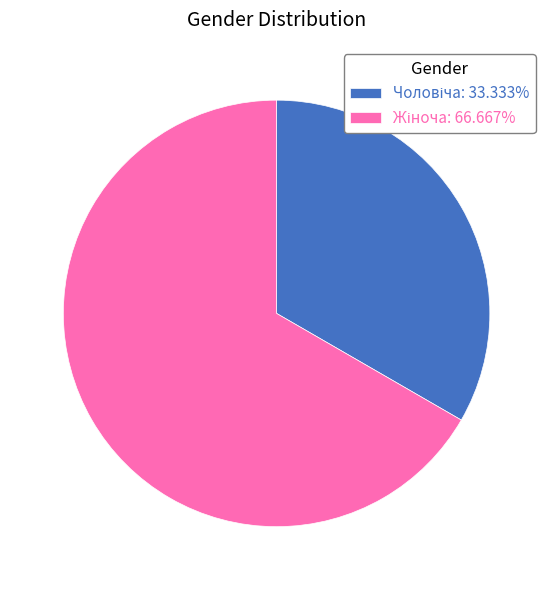

Is there any slice that represents more than half of the pie?

Yes